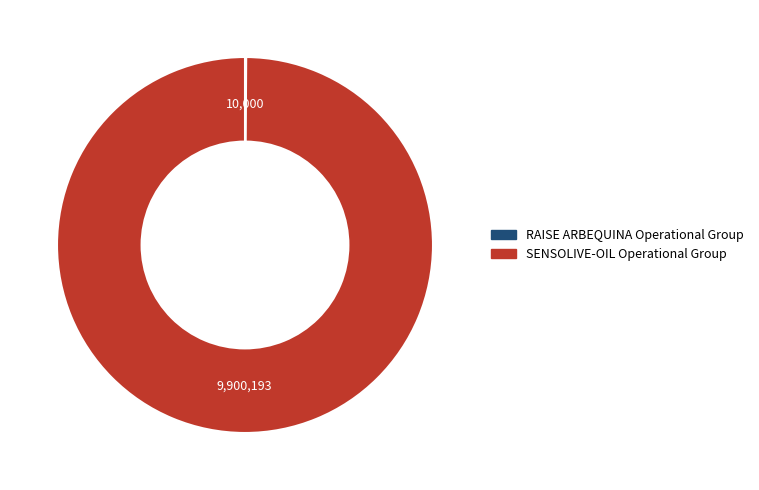

Which category has the biggest portion of the pie?

SENSOLIVE-OIL Operational Group